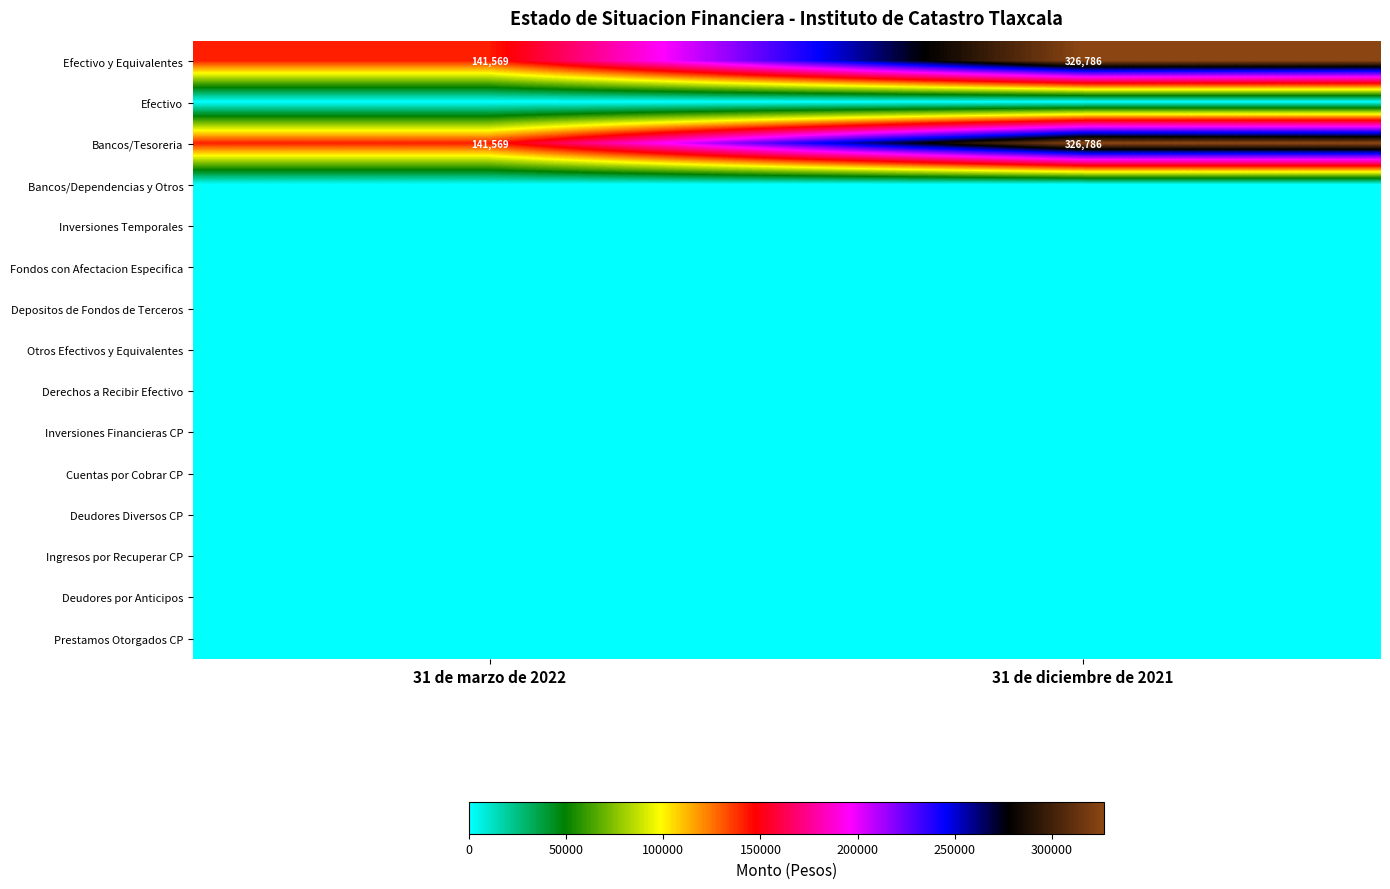

At which category is the sum across all series the highest?

31 de diciembre de 2021